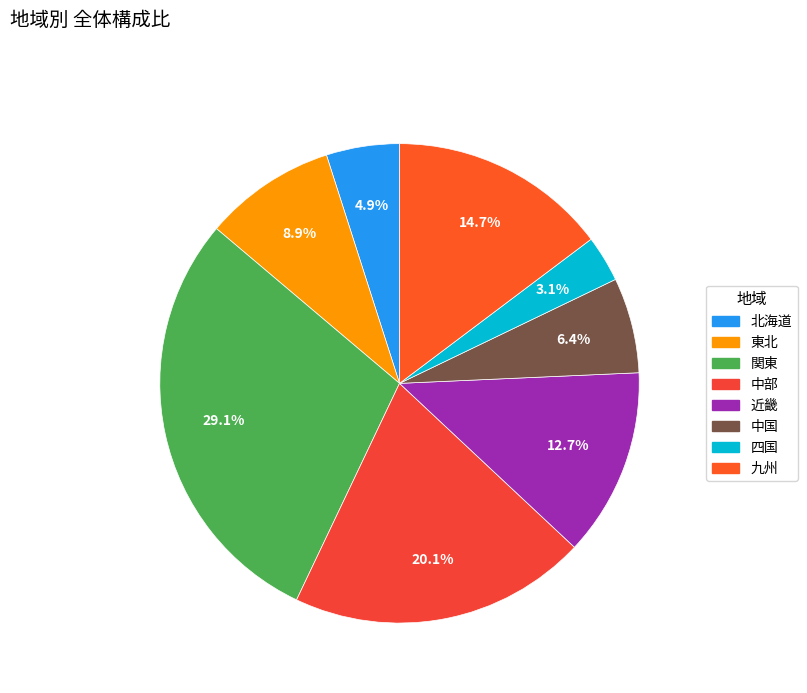

What portion of the pie excludes 近畿?

87.3%